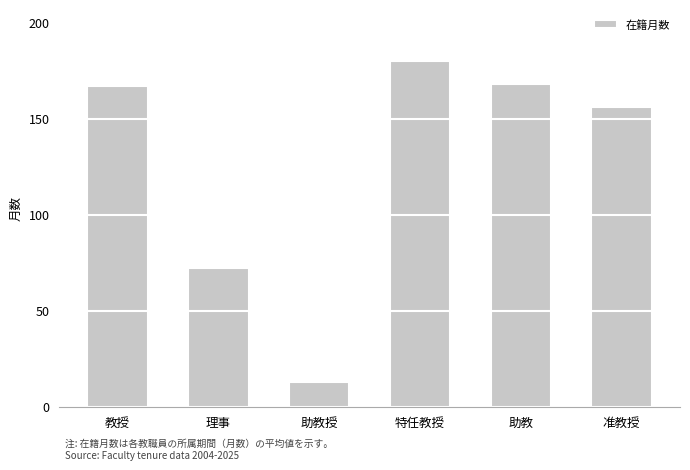

How many data points are less than 167?

3